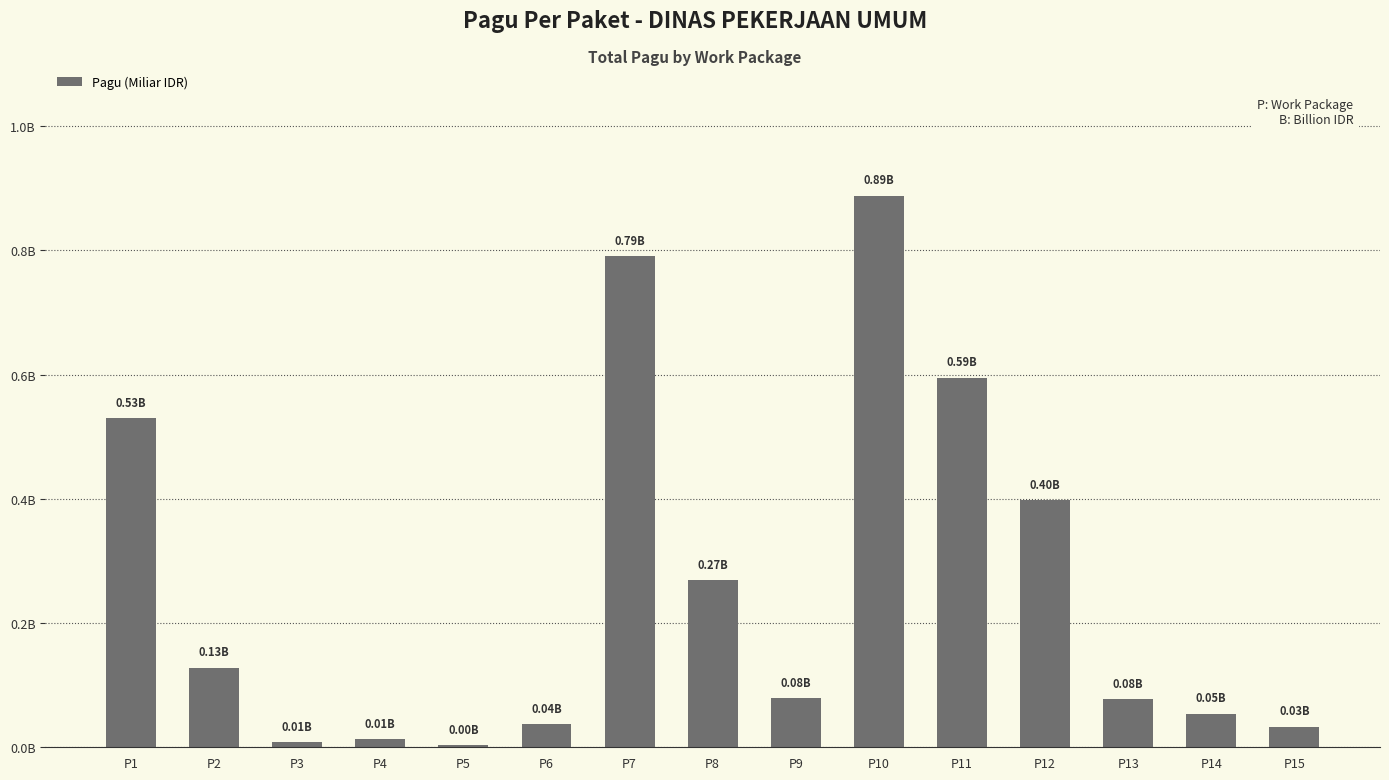

Does the chart contain any negative values?

No